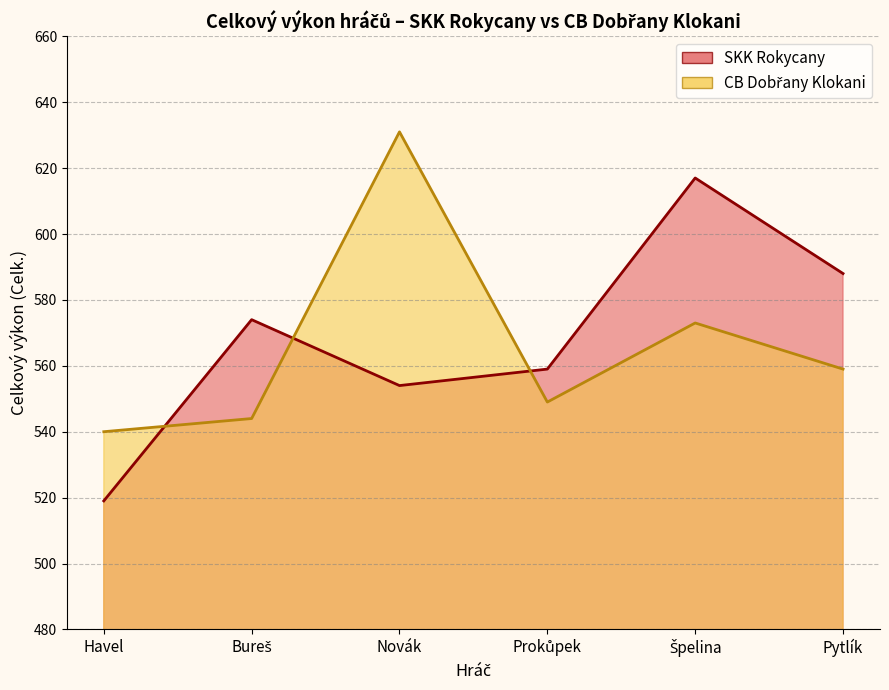

Between Špelina and Prokůpek, which is larger?

Špelina